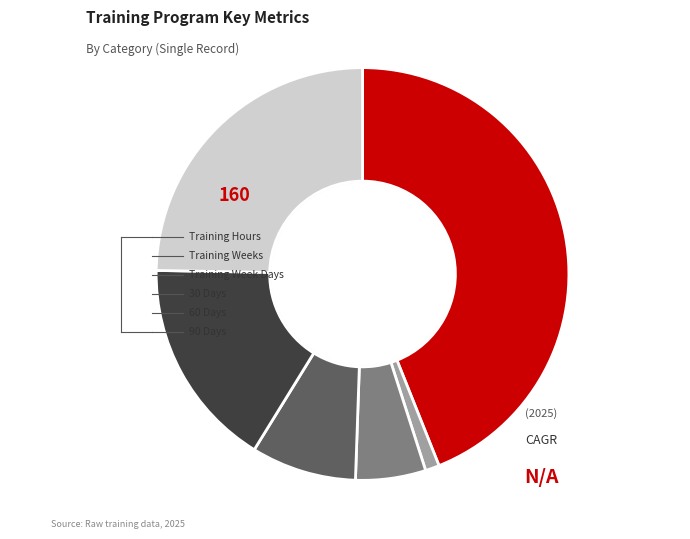

Is there a majority slice in this chart?

No